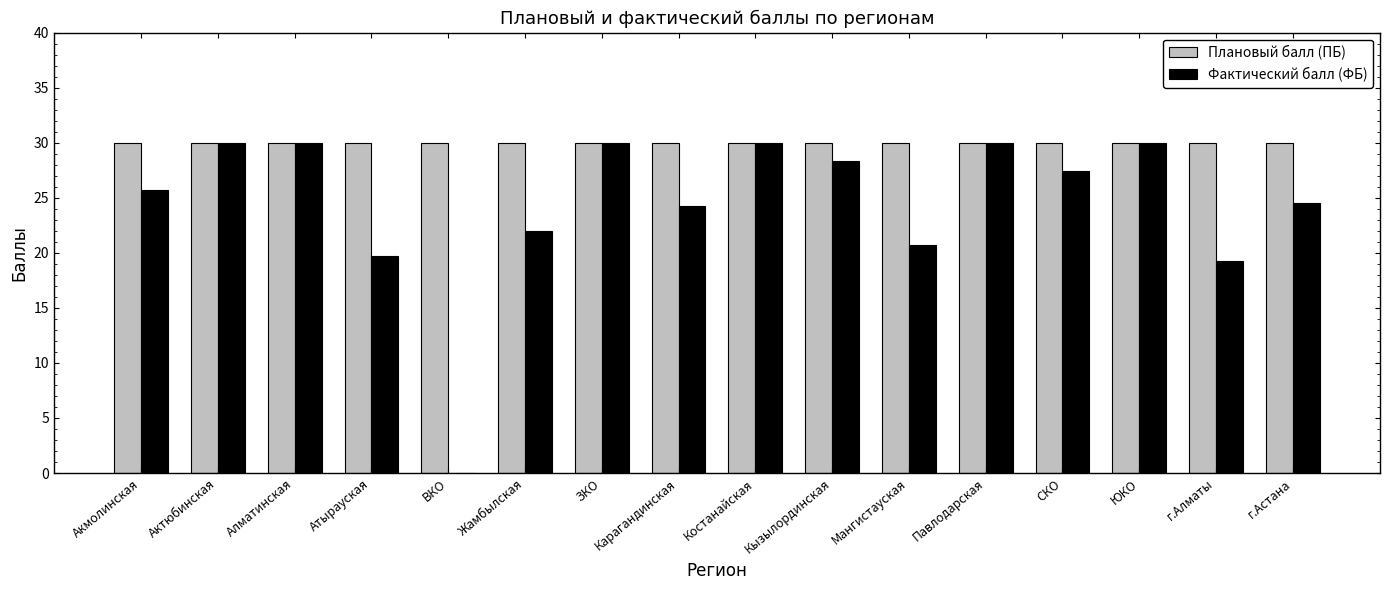

Are the bars grouped side by side (vs. stacked)?

Yes